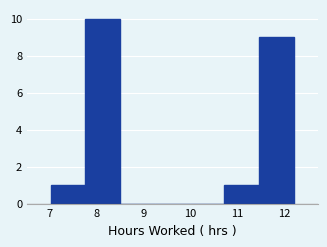

Reading left to right, list every bar in this chart as the range it spans on the x-axis followed by its height. Neither the bar edges nor the heights are printed on the chart, so give them approximately, as read against the axes.

7.0 to 7.8: 1
7.8 to 8.5: 10
8.5 to 9.2: 0
9.2 to 10.0: 0
10.0 to 10.7: 0
10.7 to 11.5: 1
11.5 to 12.2: 9